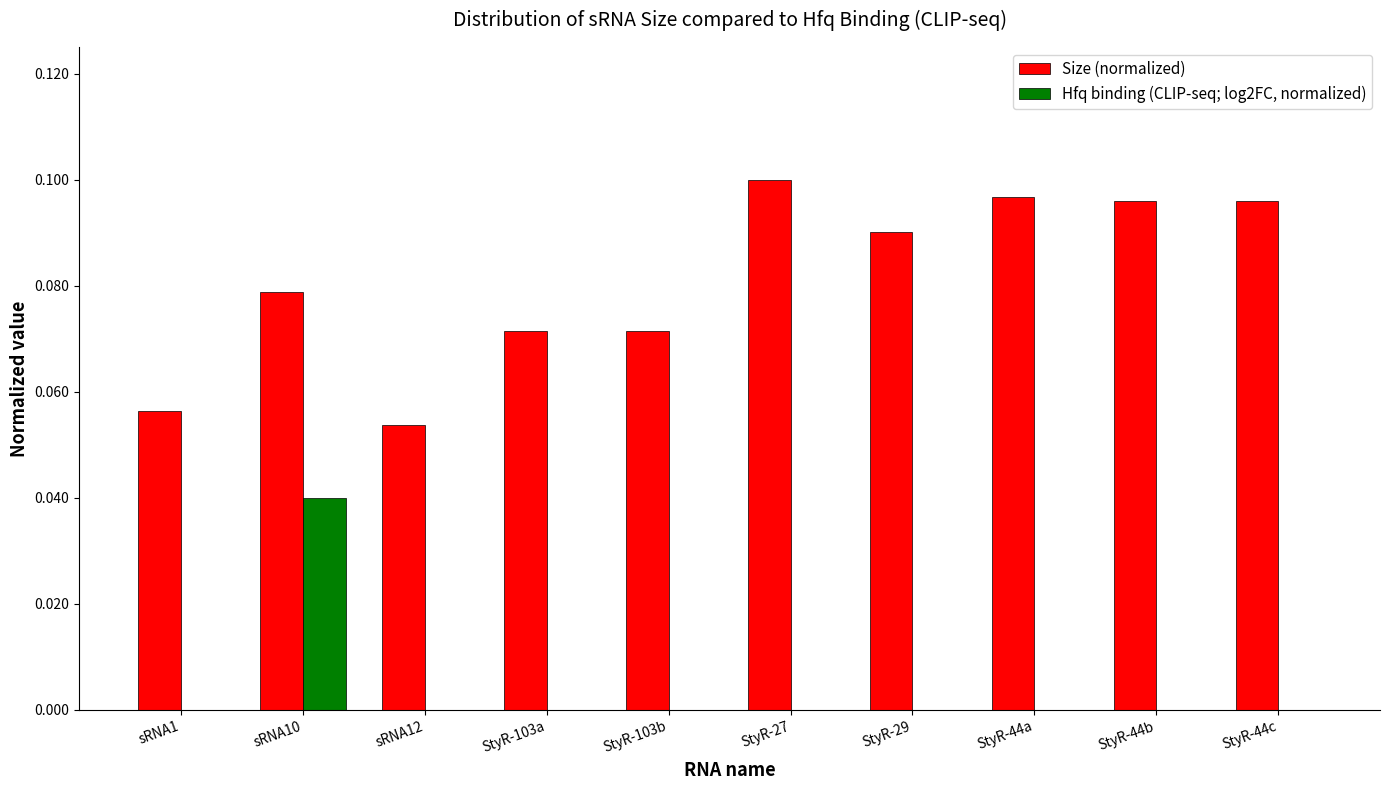

What is the sum of all Size (normalized) values?

0.8